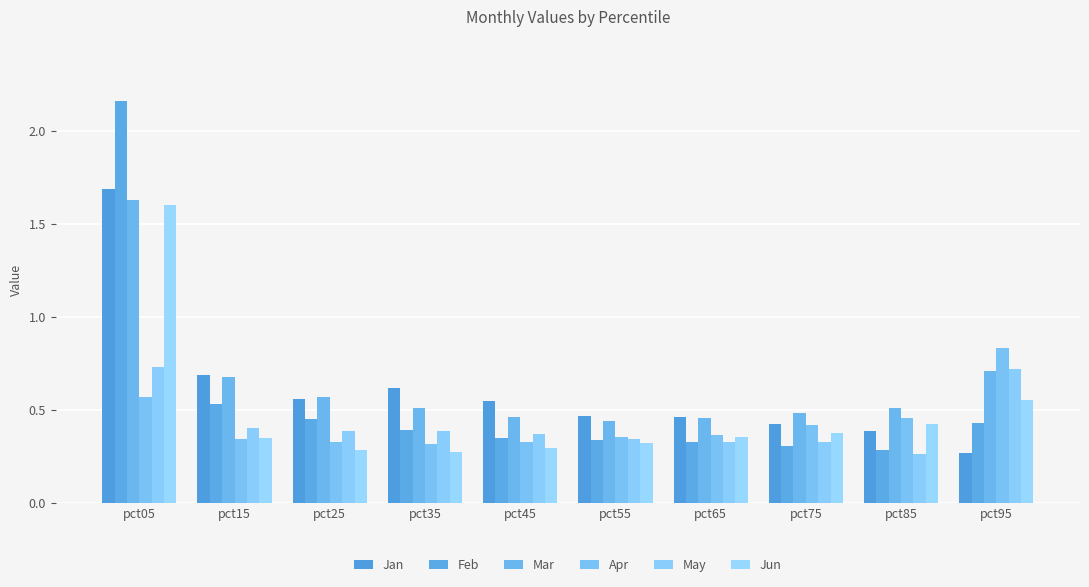

How many bars are there in each group?

6